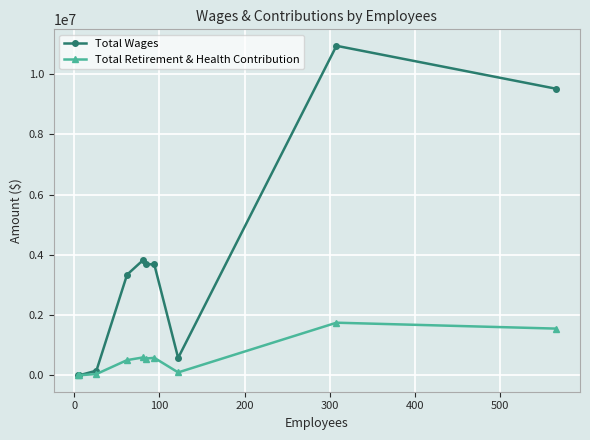

True or false: Total Retirement & Health Contribution has more than 1 interior local peaks.

True